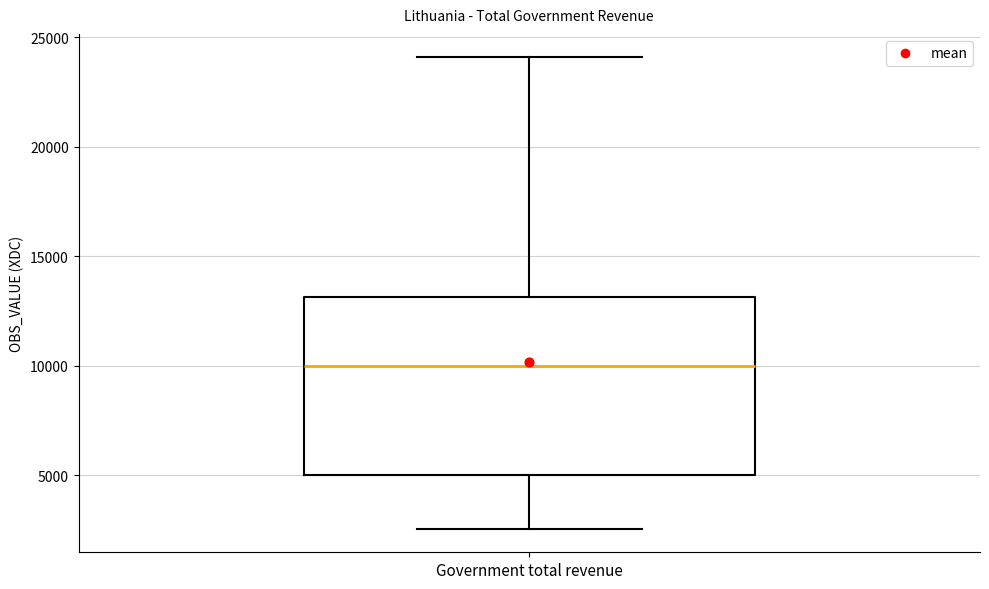

Transcribe this box plot: give where the median line is, the range the box spans, and where the two whiskers end, as read against the y-axis. The values are not printed on the chart, so give them approximately, as read against the axis.

median 10000, box 5000 to 13000, whiskers 2500 to 24000